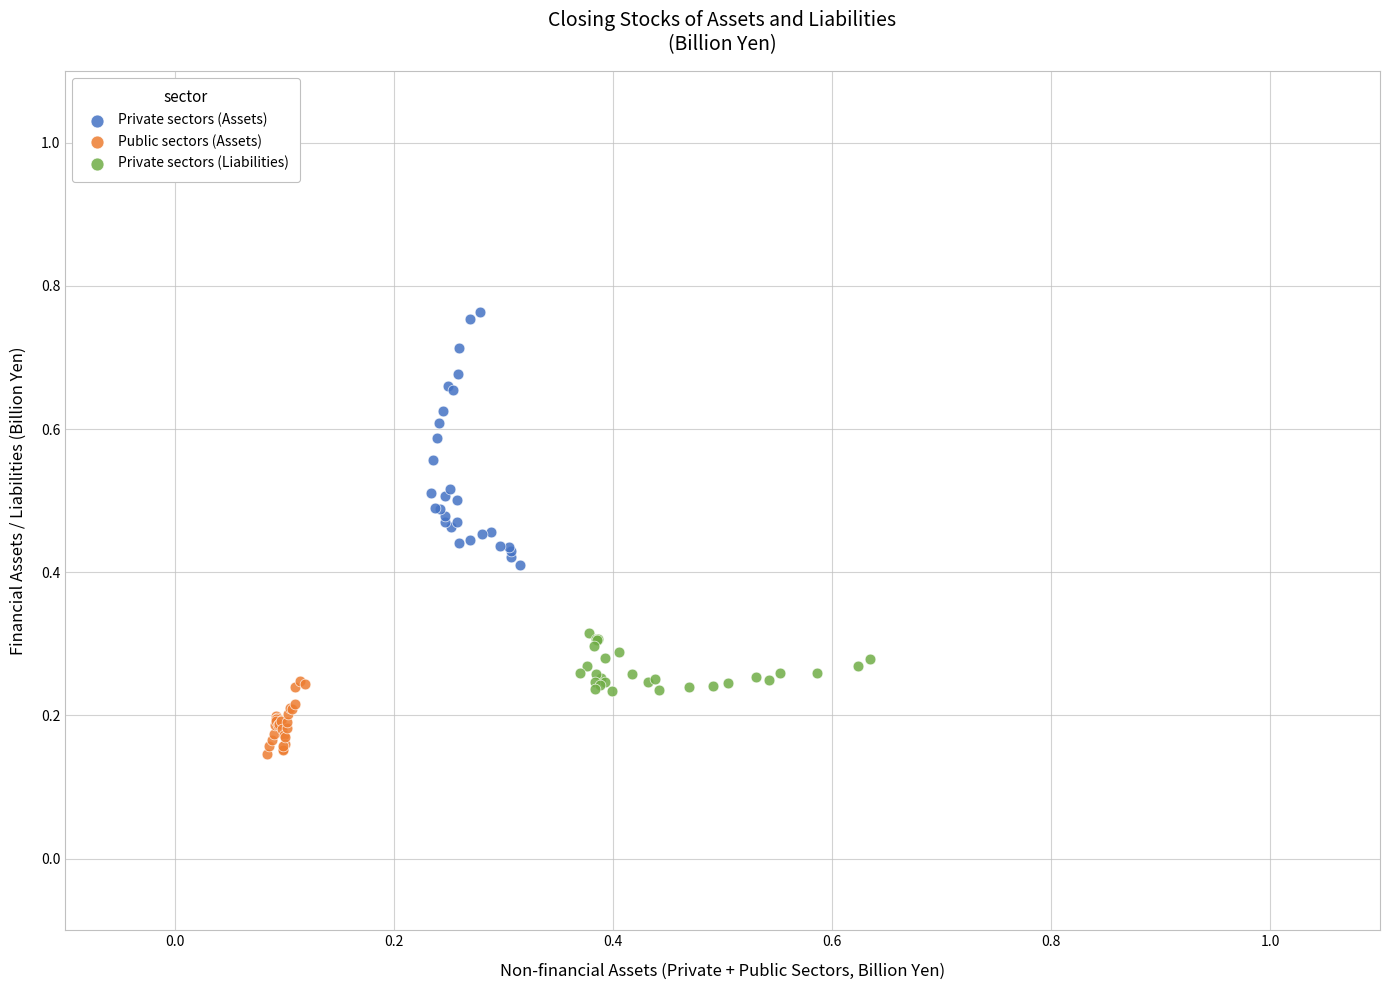

Which series contains the lowest Y value?

Public sectors (Assets)